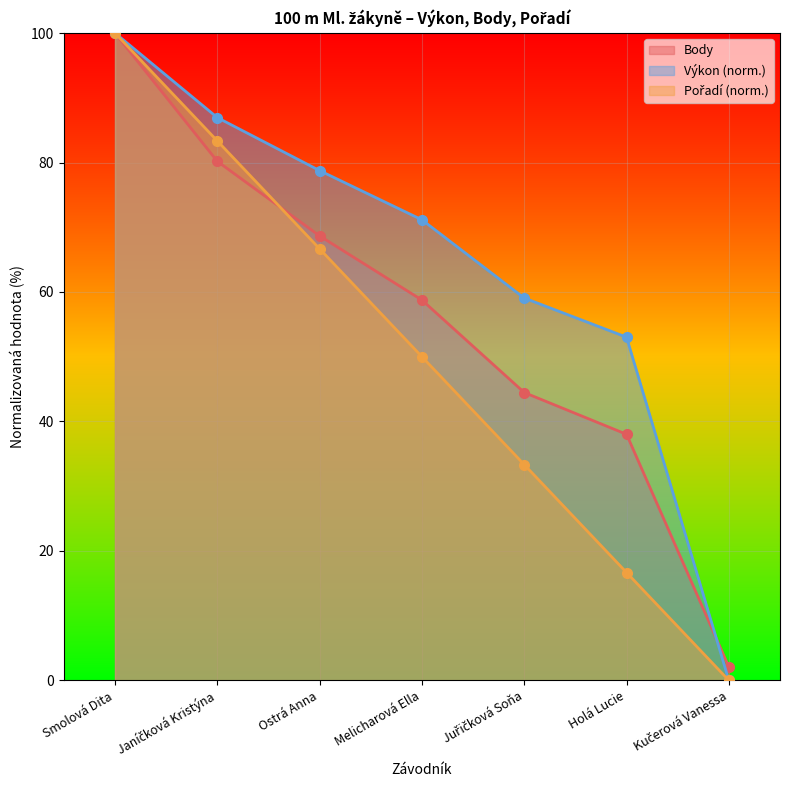

Which series has the widest spread of values?

Výkon